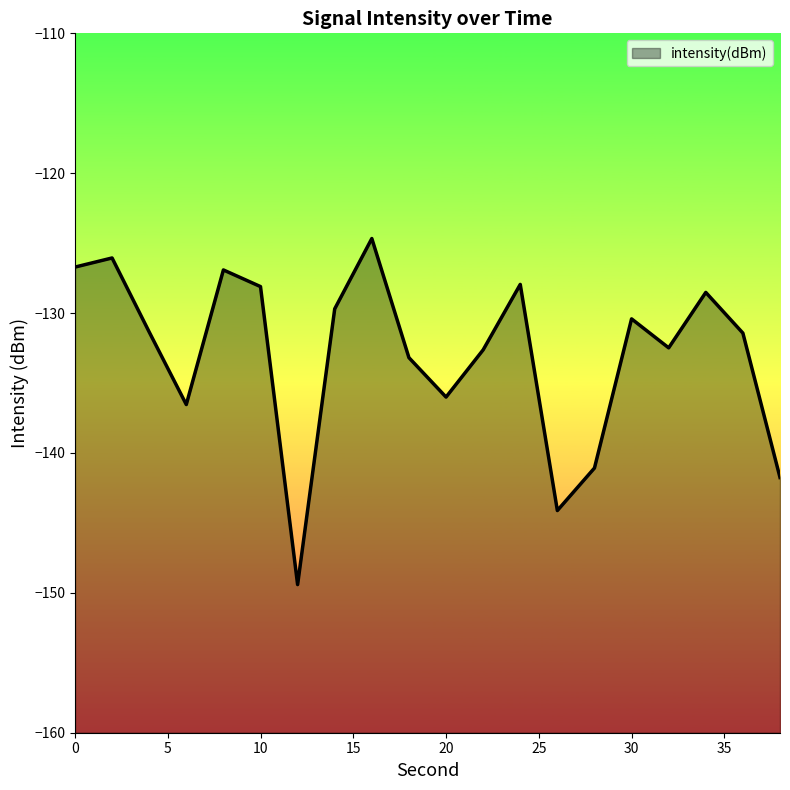

Is it true that the value at 36 is -131.4?

True